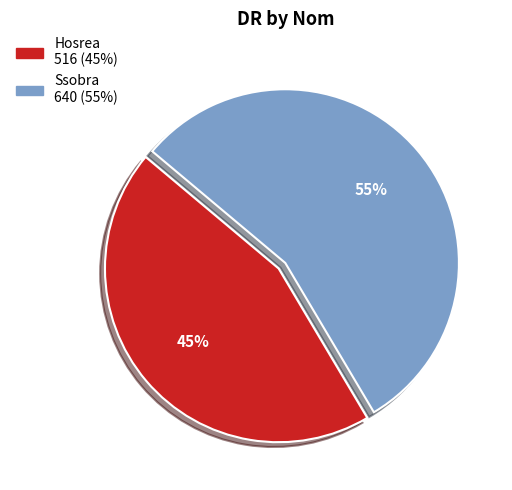

Which slice is the smallest?

Hosrea